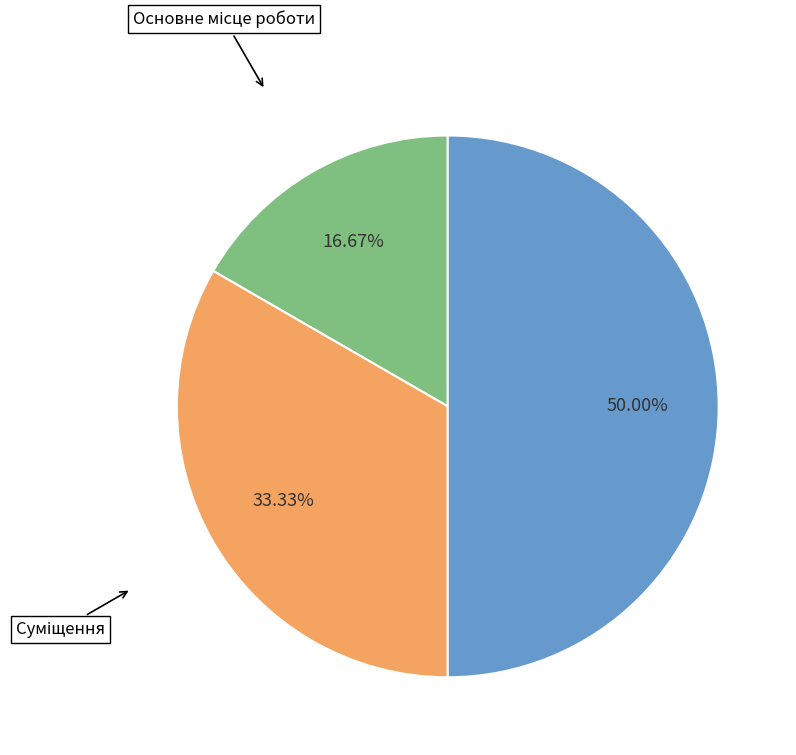

To the nearest percent, what is the difference between the largest and smallest slice percentages?

33%